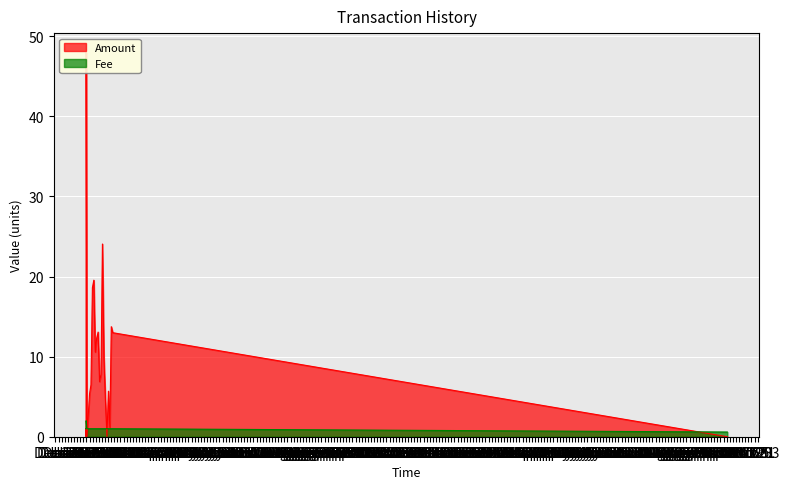

The Amount series shows 16.0 at 2018-01-29 13:20:27. True or false?

False